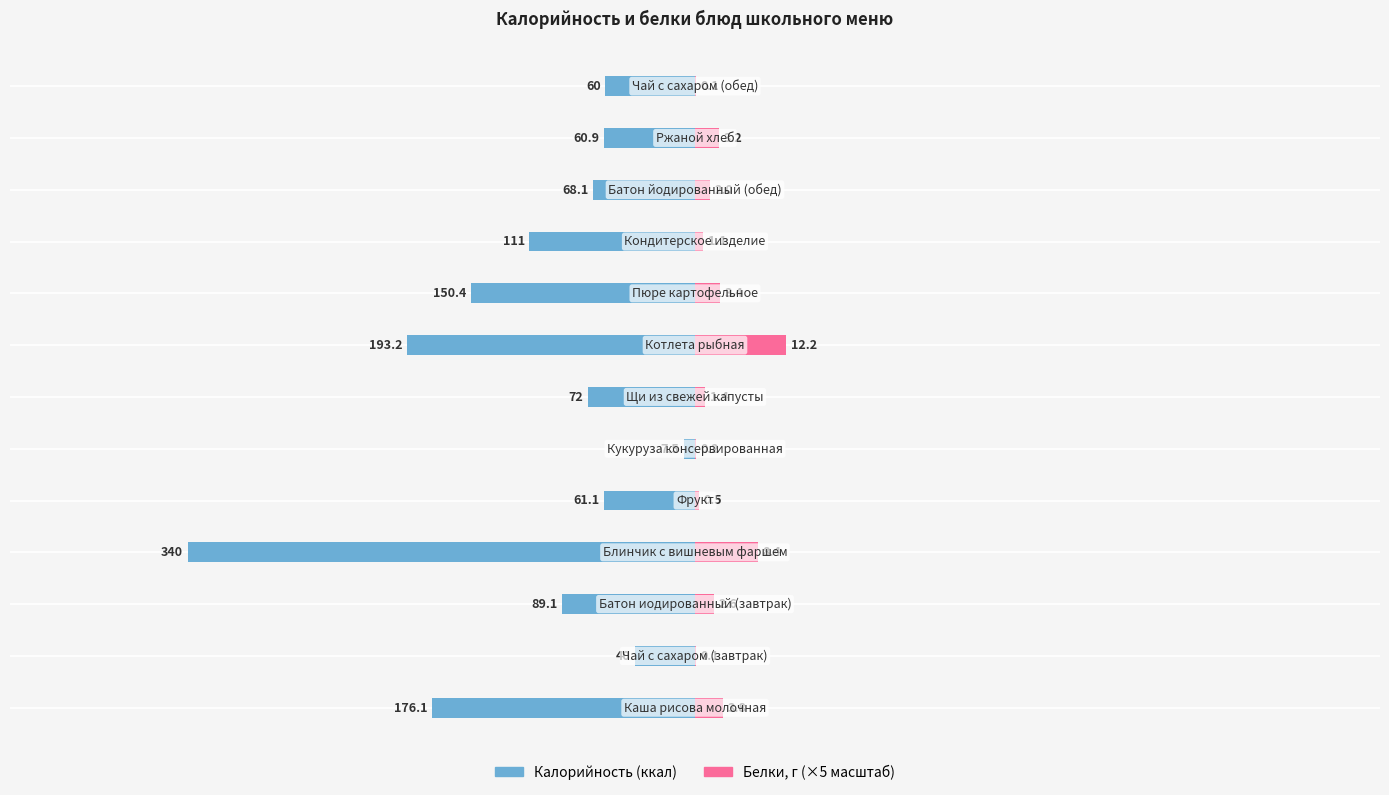

What is the maximum value for Белки (×5)?

61.0